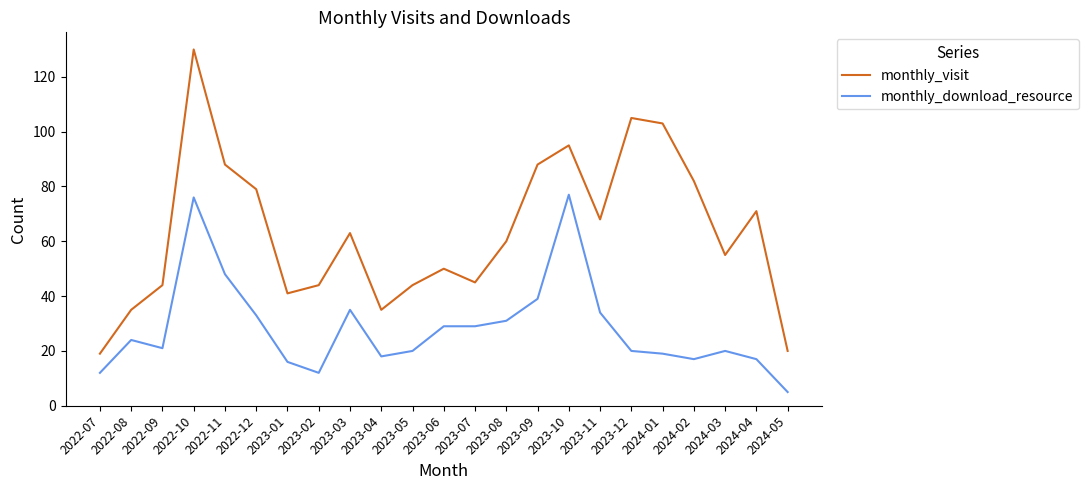

The value of monthly_visit at 2023-12 is 105. True or false?

True